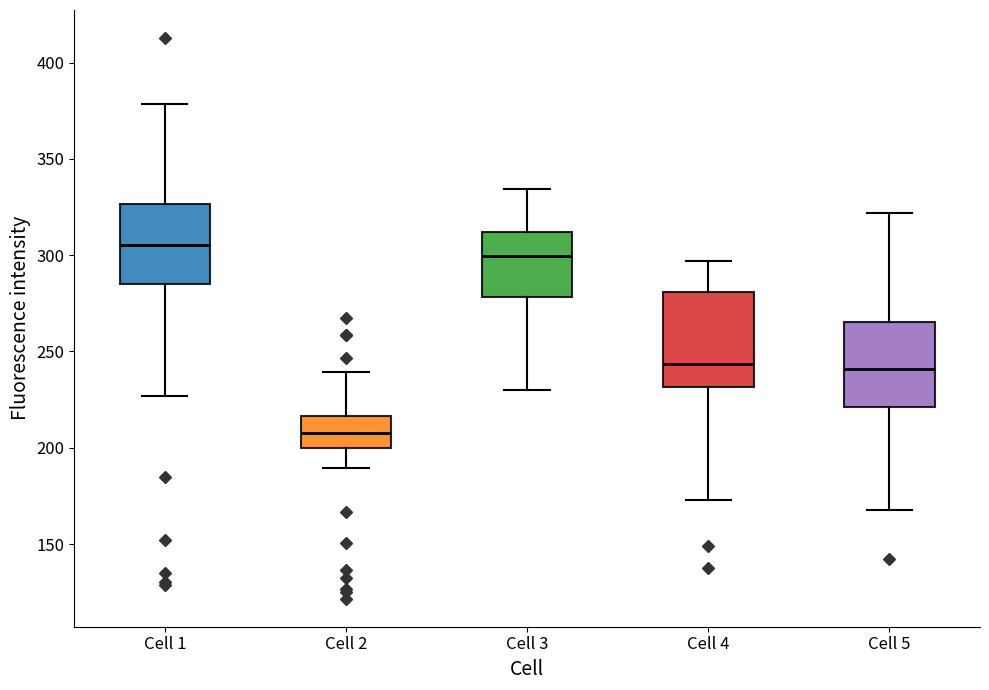

Reading left to right, read every box against the y-axis: the position of its median line, the range the box covers, and the ends of its whiskers. The values are not printed on the chart, so give them approximately, as read against the axis.

Cell 1: median 305, box 285 to 325, whiskers 225 to 380
Cell 2: median 210, box 200 to 215, whiskers 190 to 240
Cell 3: median 300, box 280 to 310, whiskers 230 to 335
Cell 4: median 245, box 230 to 280, whiskers 175 to 295
Cell 5: median 240, box 220 to 265, whiskers 170 to 320